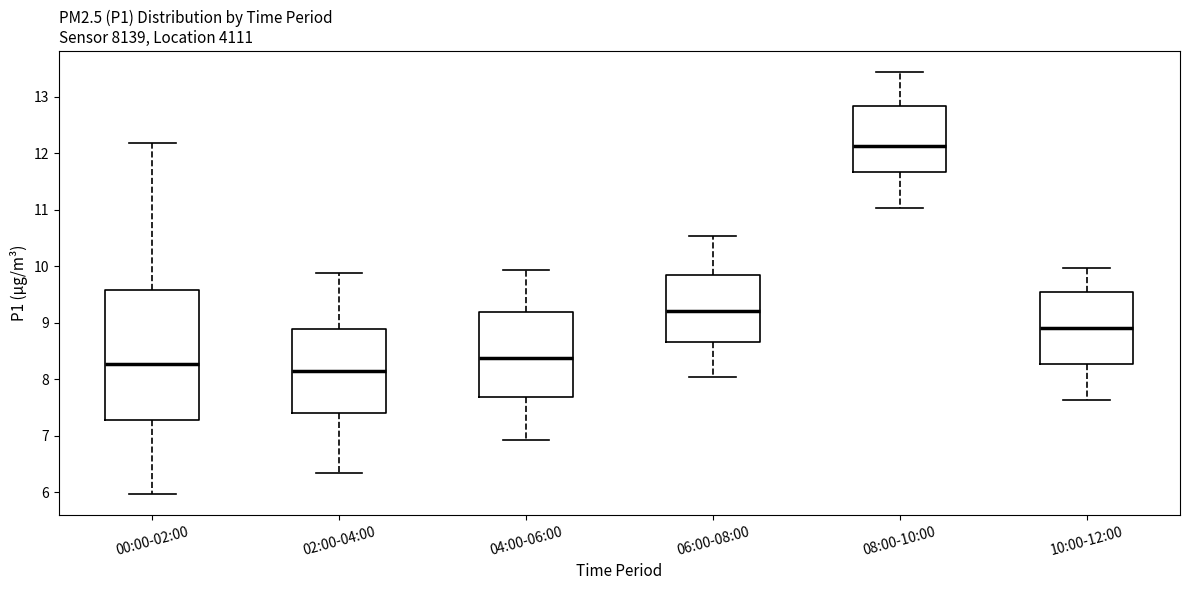

Reading left to right, read every box against the y-axis: the position of its median line, the range the box covers, and the ends of its whiskers. The values are not printed on the chart, so give them approximately, as read against the axis.

00:00-02:00: median 8.3, box 7.3 to 9.6, whiskers 6.0 to 12.2
02:00-04:00: median 8.1, box 7.4 to 8.9, whiskers 6.3 to 9.9
04:00-06:00: median 8.4, box 7.7 to 9.2, whiskers 6.9 to 9.9
06:00-08:00: median 9.2, box 8.7 to 9.8, whiskers 8.0 to 10.5
08:00-10:00: median 12.1, box 11.7 to 12.8, whiskers 11.0 to 13.4
10:00-12:00: median 8.9, box 8.3 to 9.5, whiskers 7.6 to 10.0